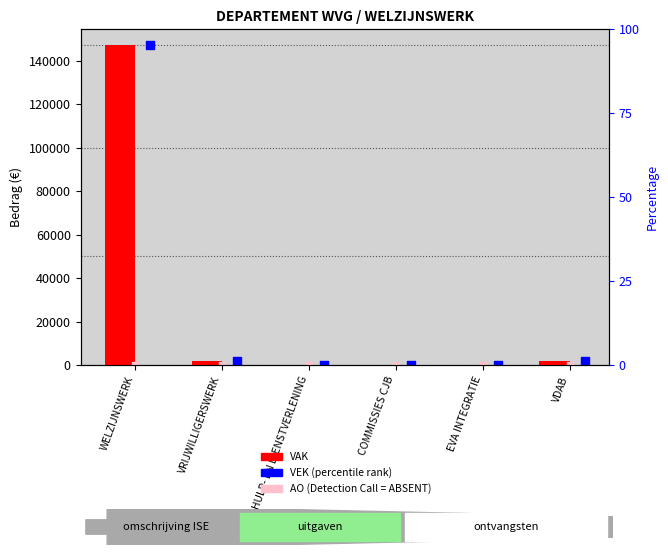

Which series reaches the maximum Y coordinate?

VAK